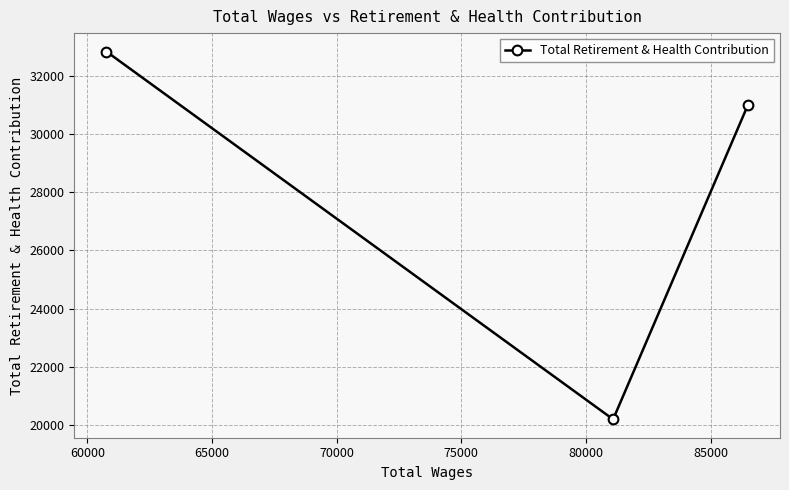

What is the minimum value shown in the chart?

20208